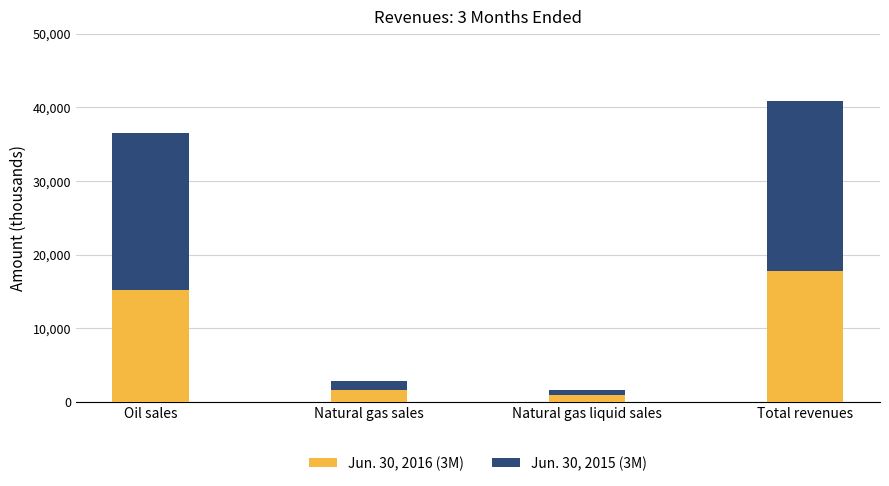

At which category is the sum across all series the highest?

Total revenues